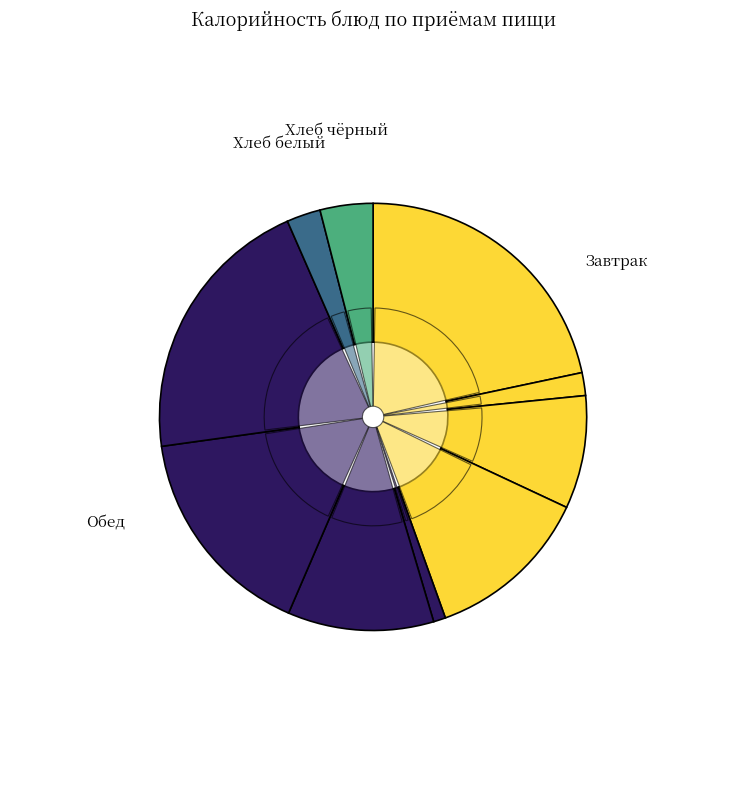

What is the total percentage of Обед (Хлеб ржано-пшеничный) and Обед (Суп из овощей)?

15.1%